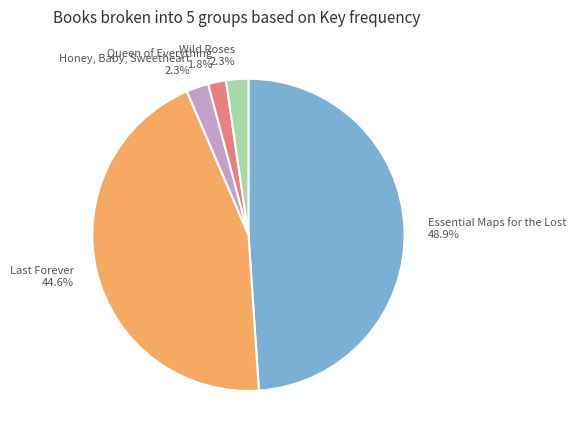

True or false: Essential Maps for the Lost accounts for 35% of the total.

False